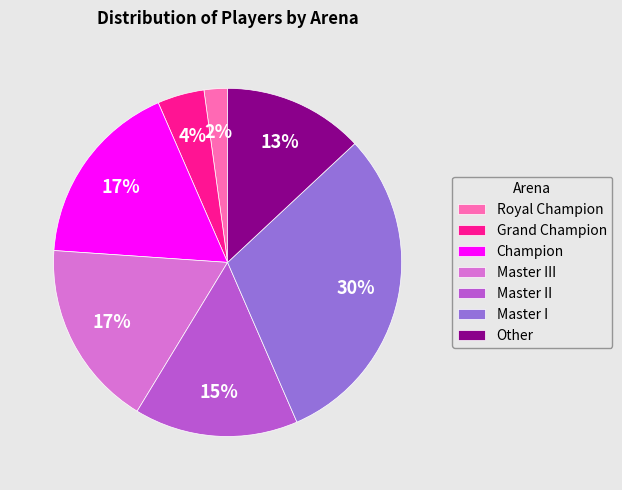

Between Master II and Other, which is larger?

Master II